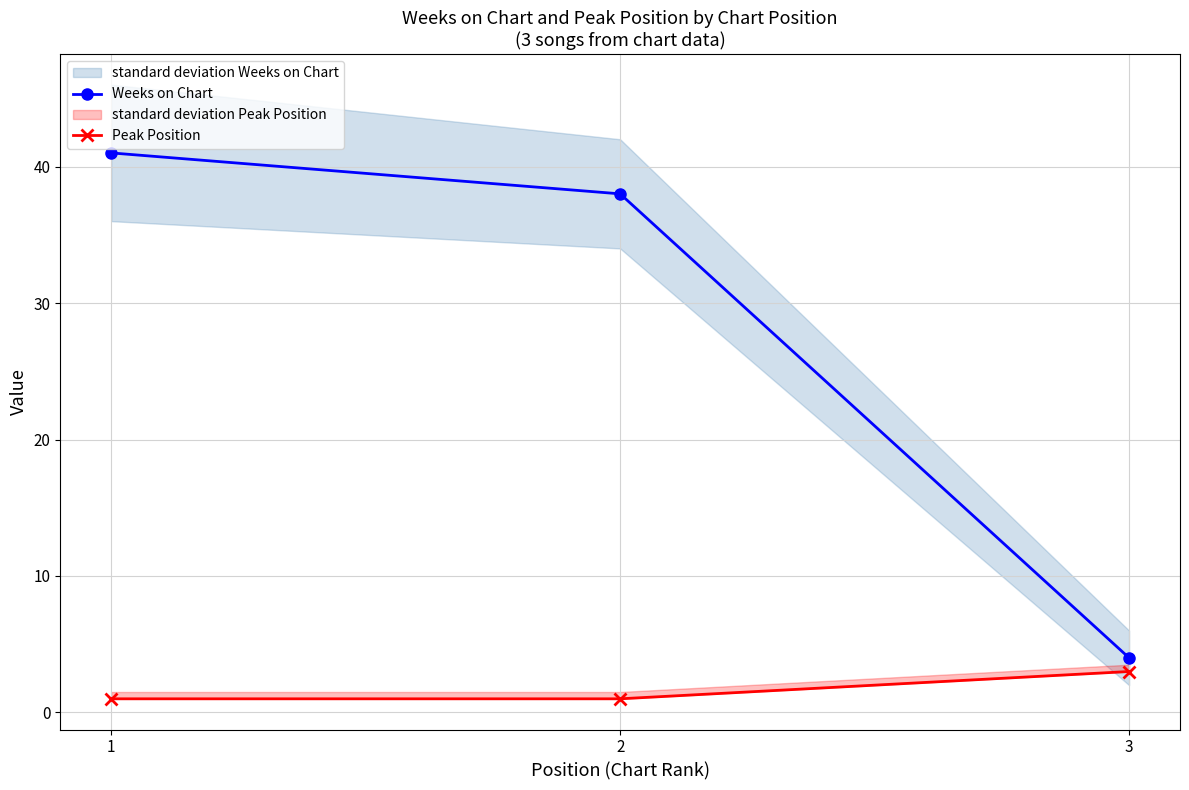

What is the difference between the Weeks on Chart values at 1 and 3?

37